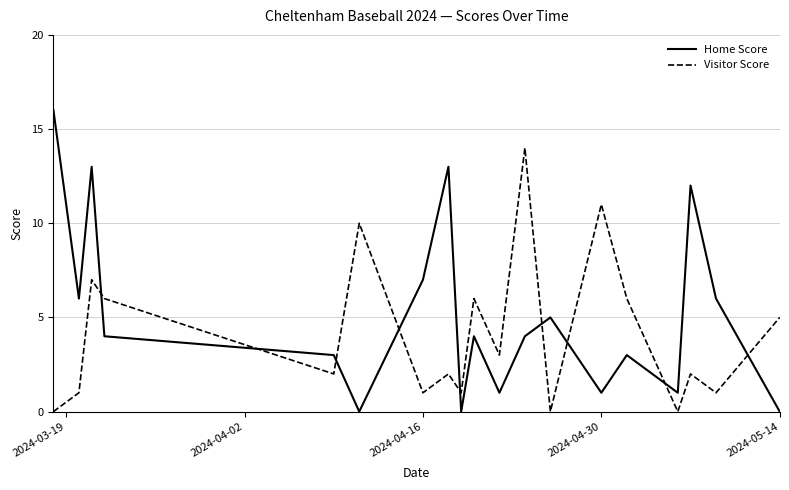

Which series has the widest spread of values?

Home Score